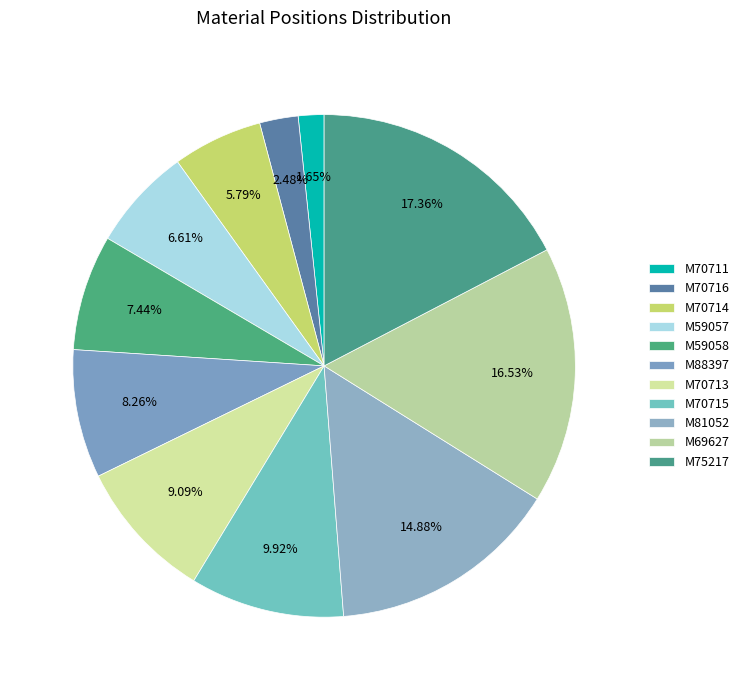

Is it true that M70713 is 22% of the pie?

False